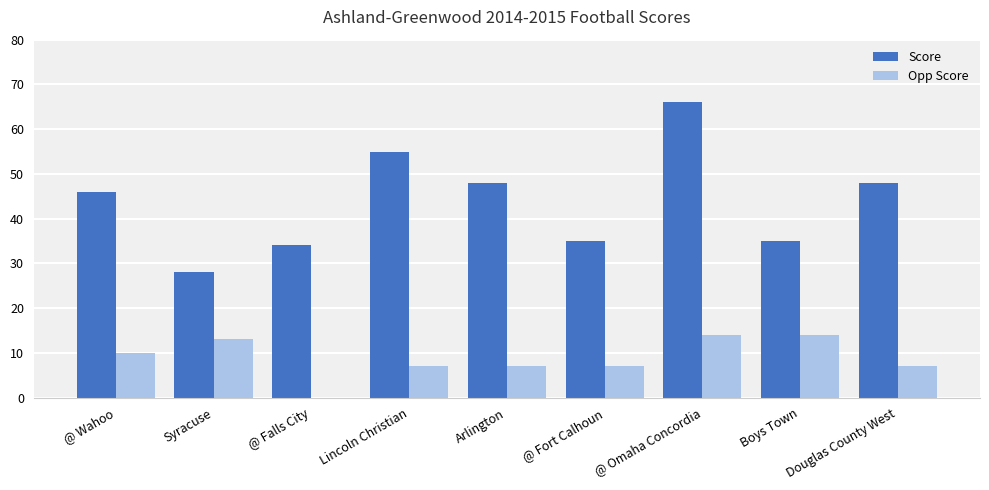

Which series has the widest spread of values?

Score